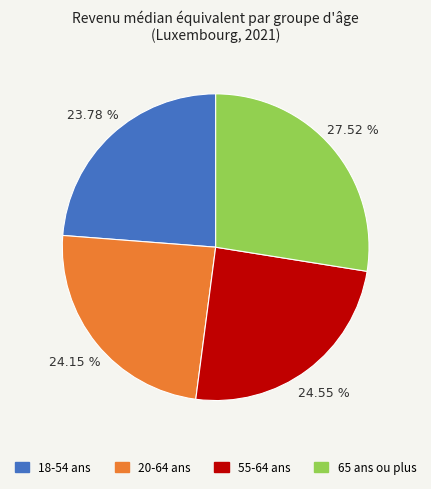

Does any single category account for the majority?

No